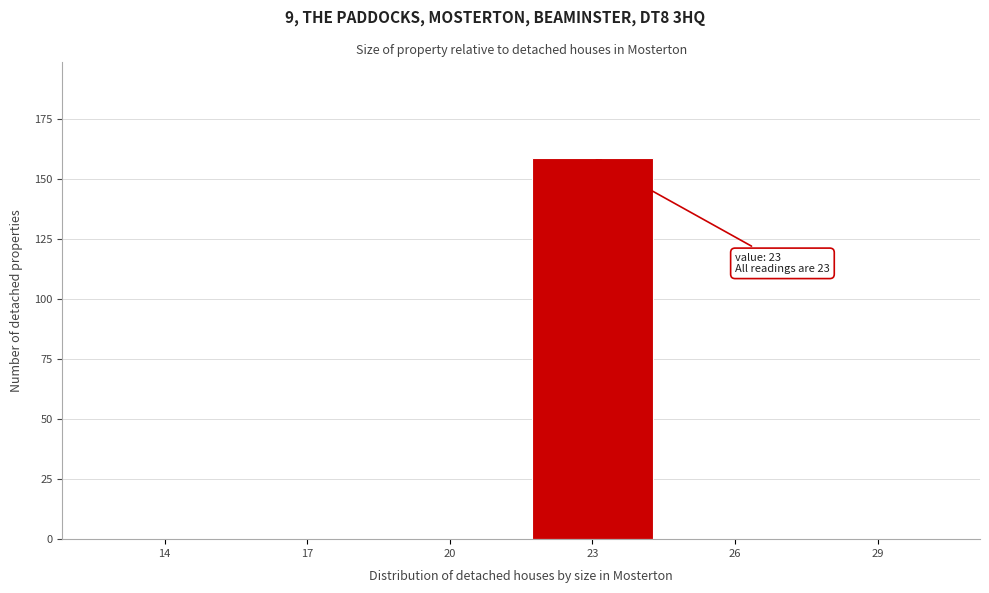

Reading left to right, extract all data points from this chart.

14=0	17=0	20=0	23=159	26=0	29=0